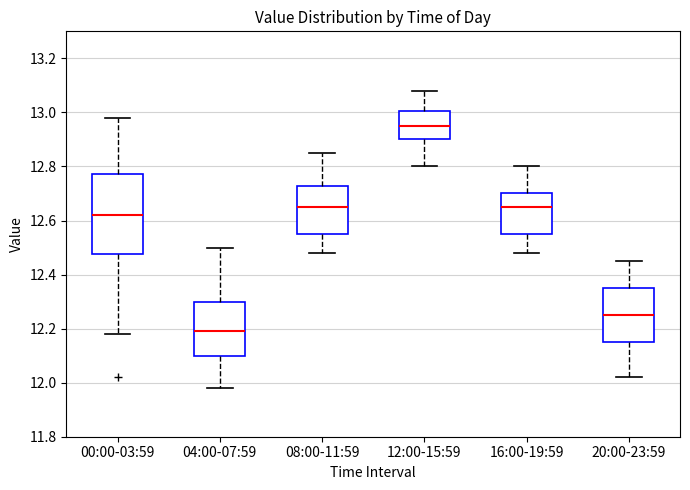

Comparing the boxes themselves (not the whiskers), which one is the tallest?

00:00-03:59